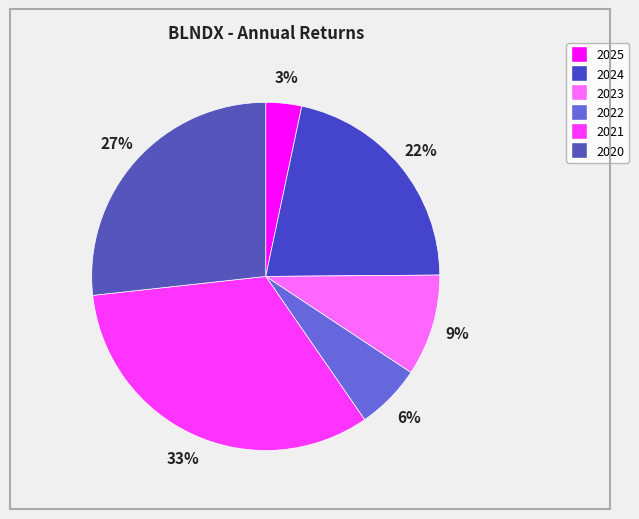

Do 2021 and 2022 together represent more than half of the pie?

No